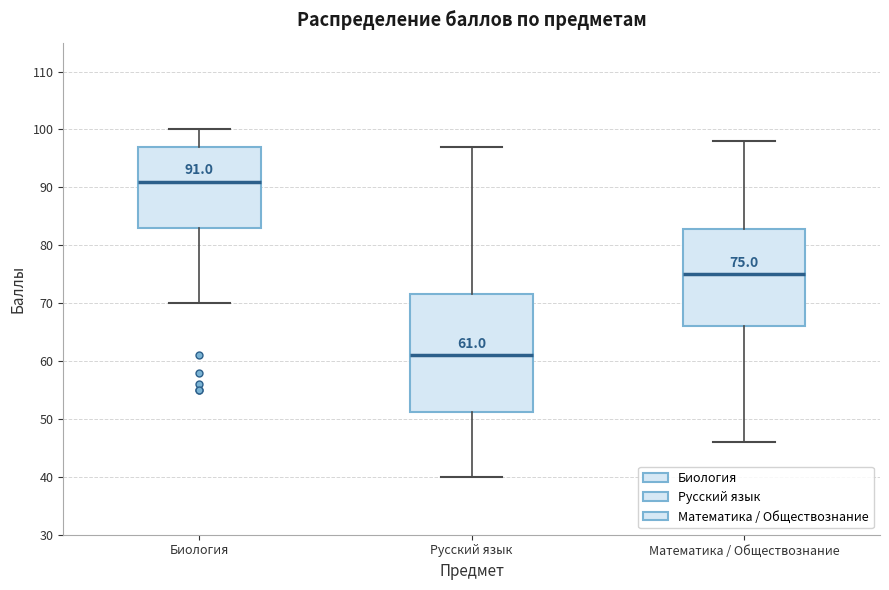

Comparing the boxes themselves (not the whiskers), which one is the tallest?

Русский язык